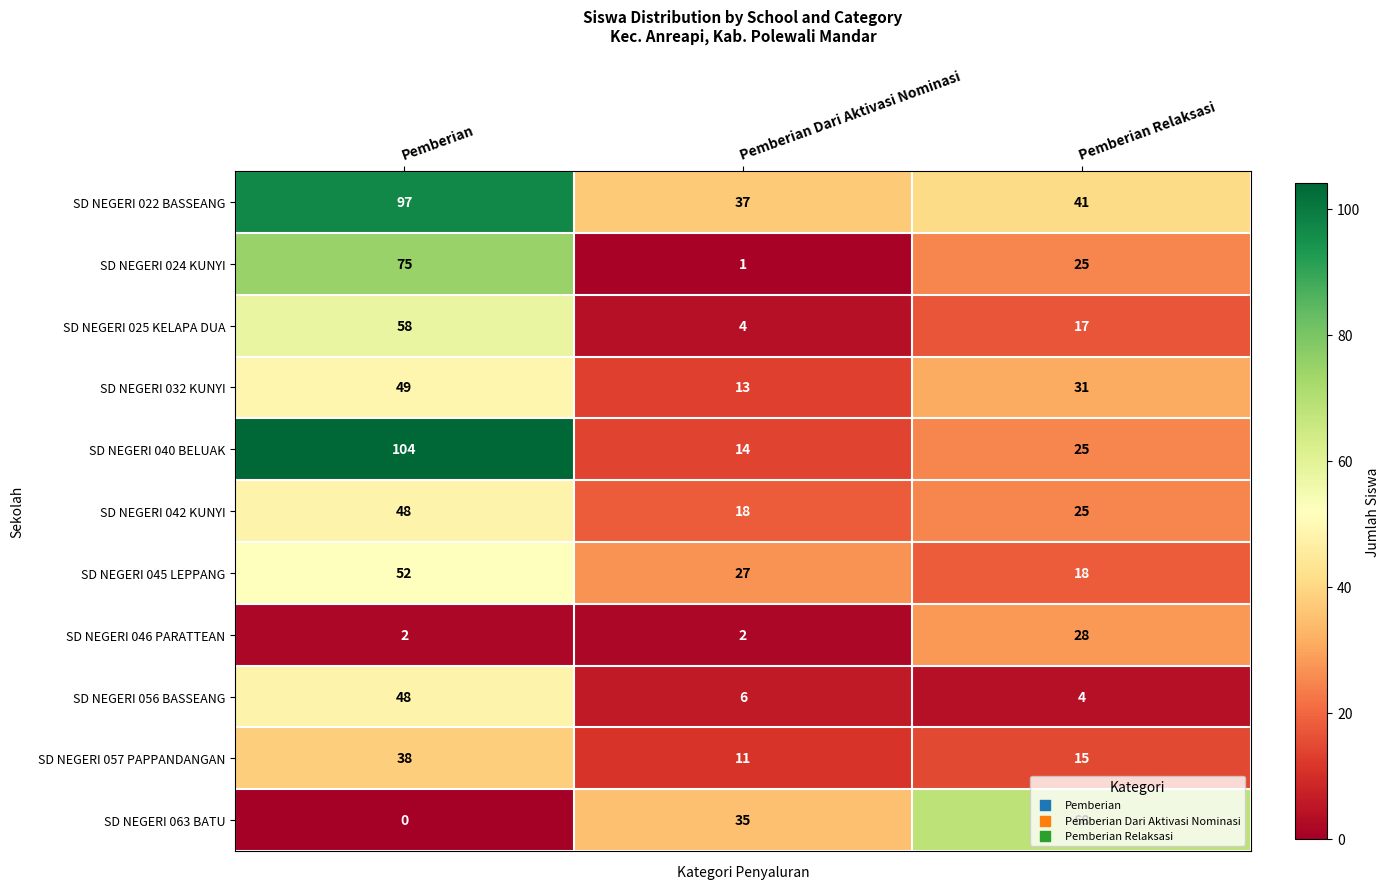

What is the difference between the SD NEGERI 045 LEPPANG values at Pemberian and Pemberian Relaksasi?

34